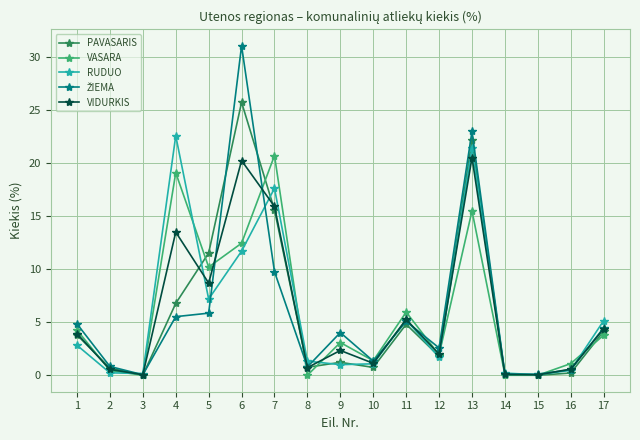

The VASARA series shows 1.9 at 12. True or false?

True